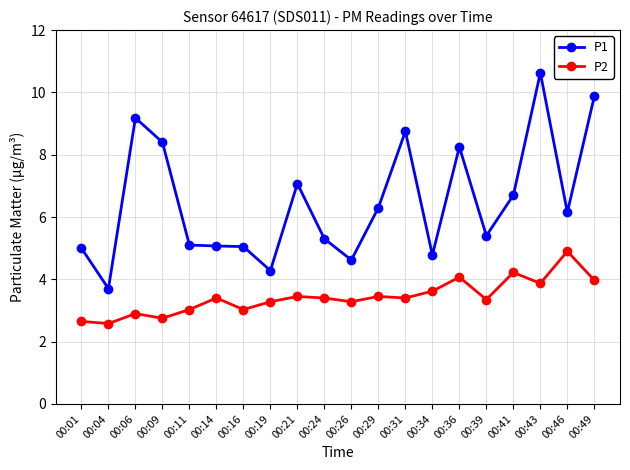

What is the value of the P2 point at the 16th from the left?

3.4